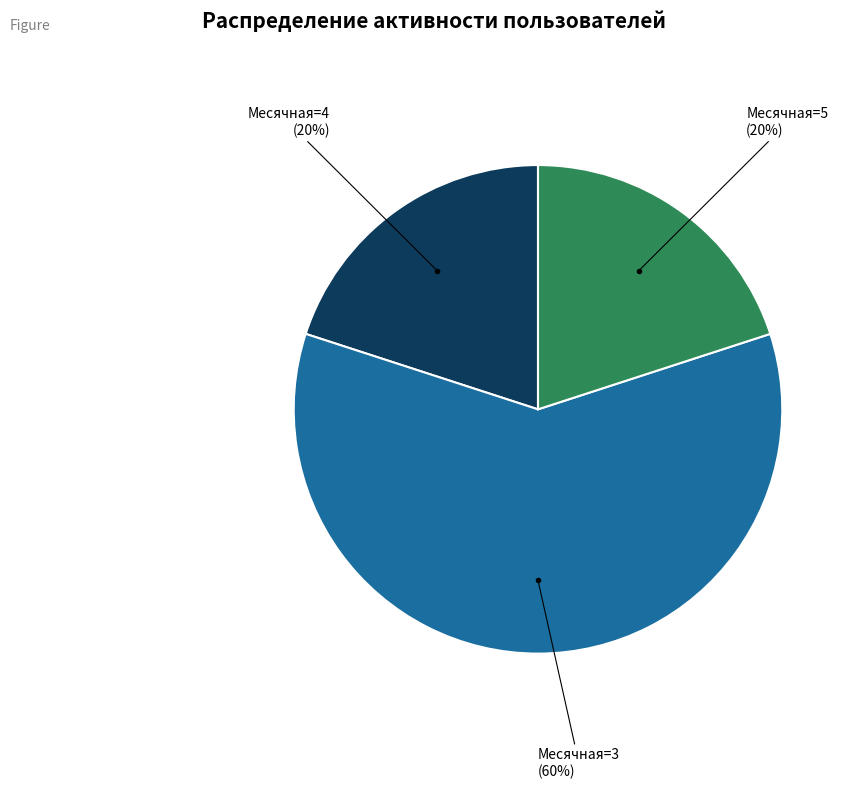

To the nearest percent, what is the average slice percentage?

33%